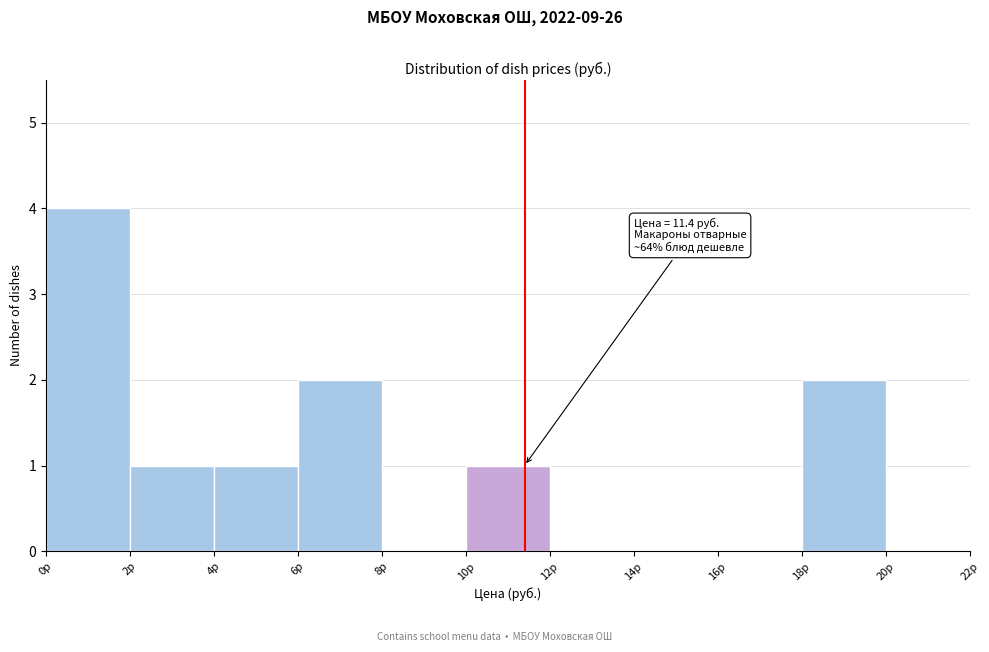

Which range on the x-axis has the tallest bar?

0 to 2